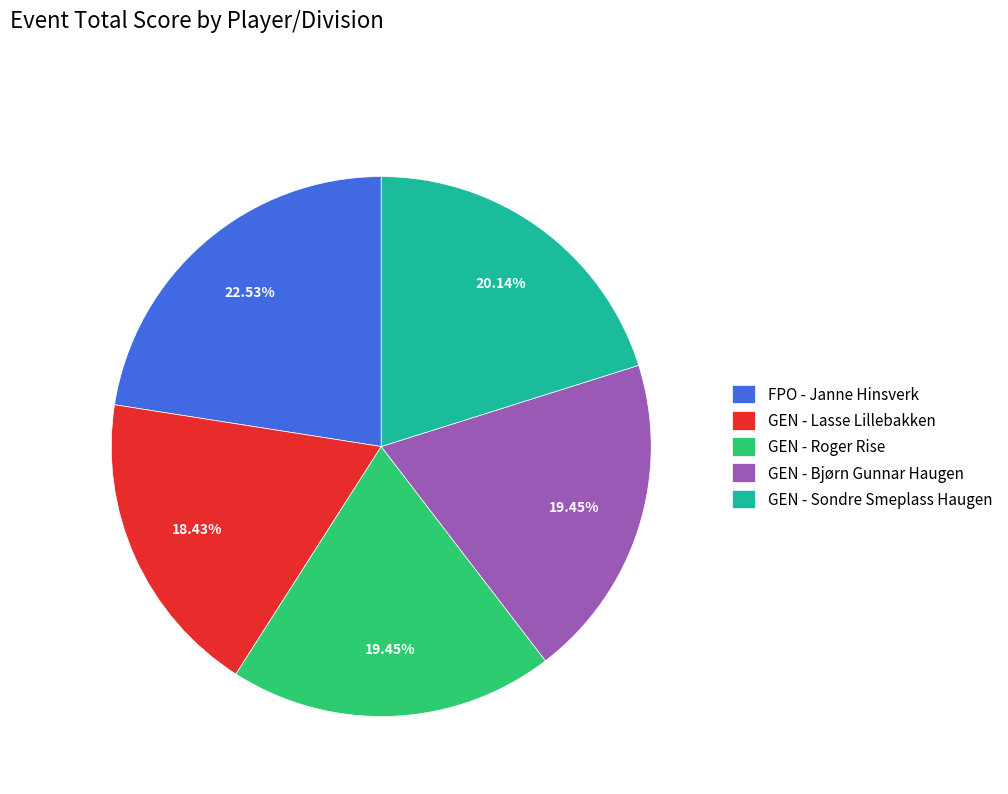

To the nearest percent, what percentage of the pie is FPO - Janne Hinsverk?

23%